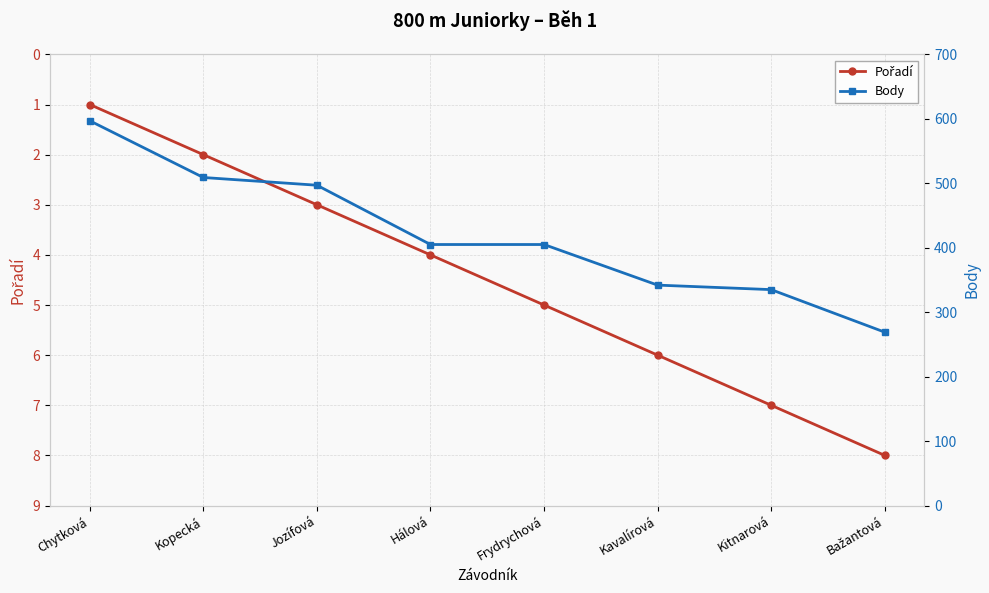

Which series has the largest total across all categories?

Body